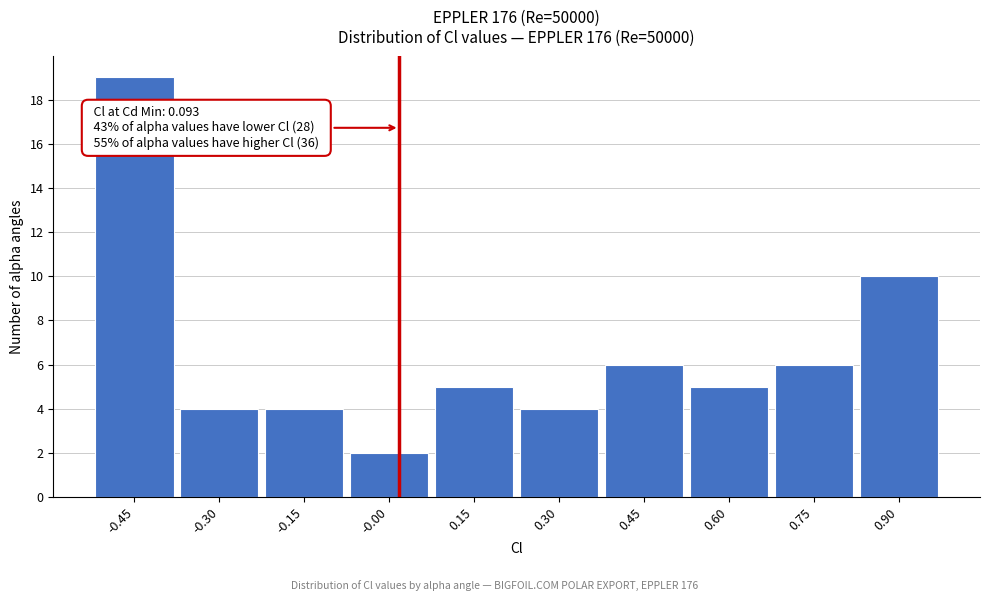

Reading right to left, what are all the values shown in this chart?

0.90=10	0.75=6	0.60=5	0.45=6	0.30=4	0.15=5	-0.00=2	-0.15=4	-0.30=4	-0.45=19